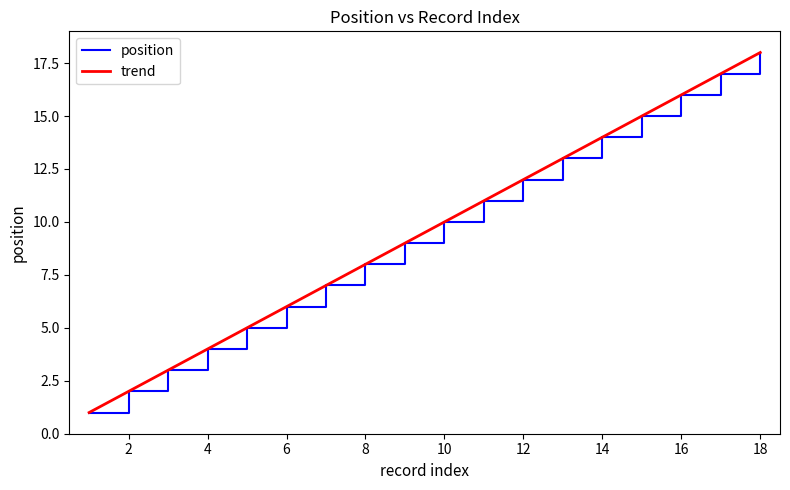

What is the value of the 4th point from the left?

4